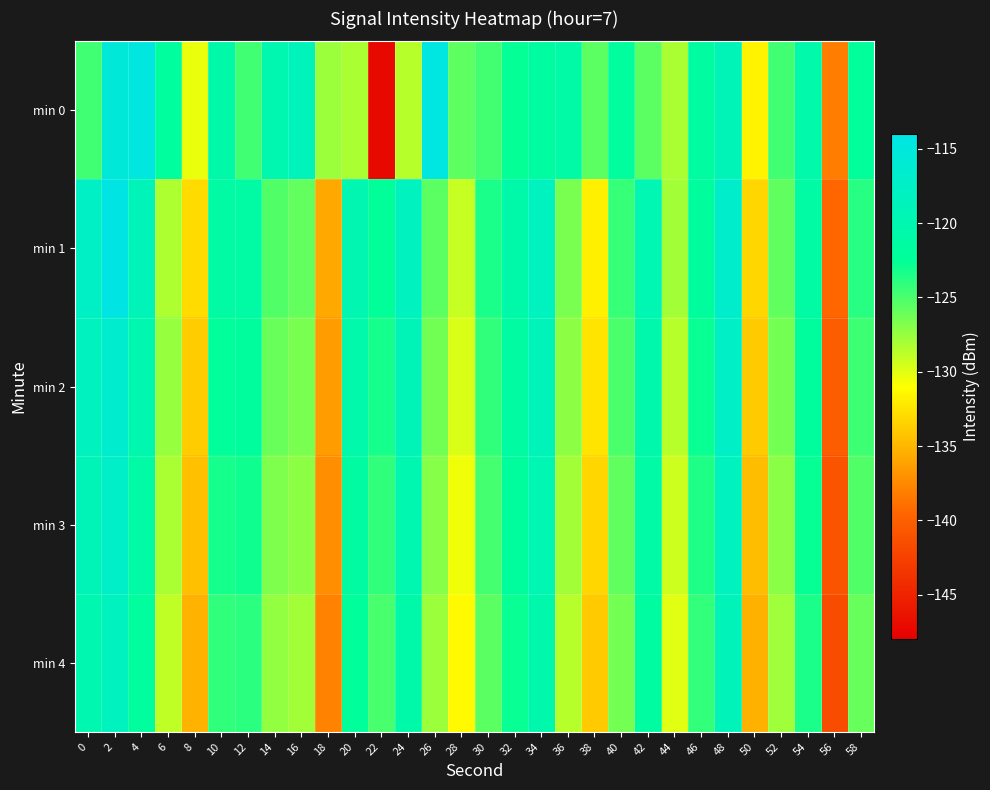

Which label corresponds to the largest value in the chart?

2